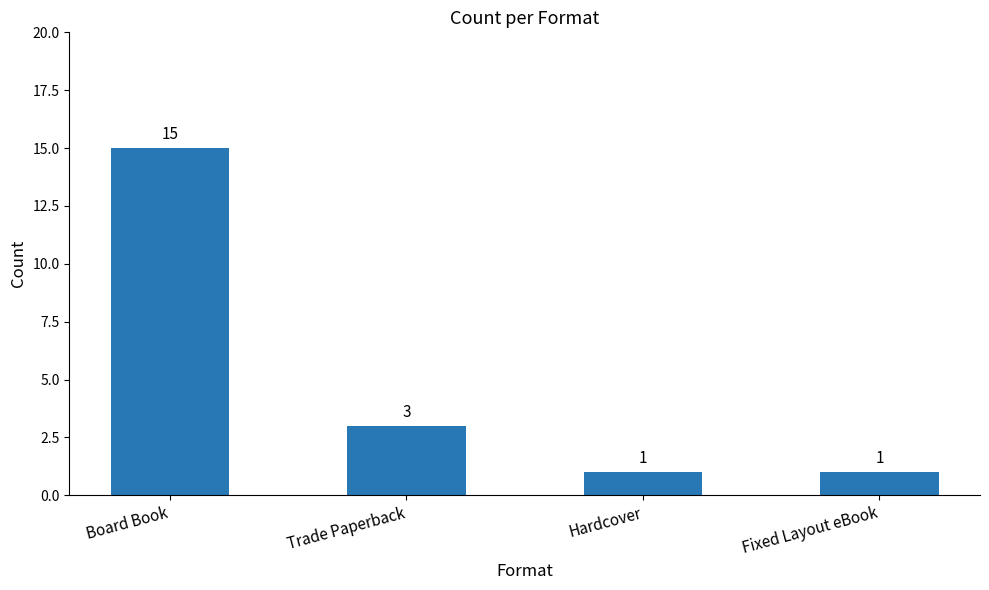

What is the minimum value shown in the chart?

1